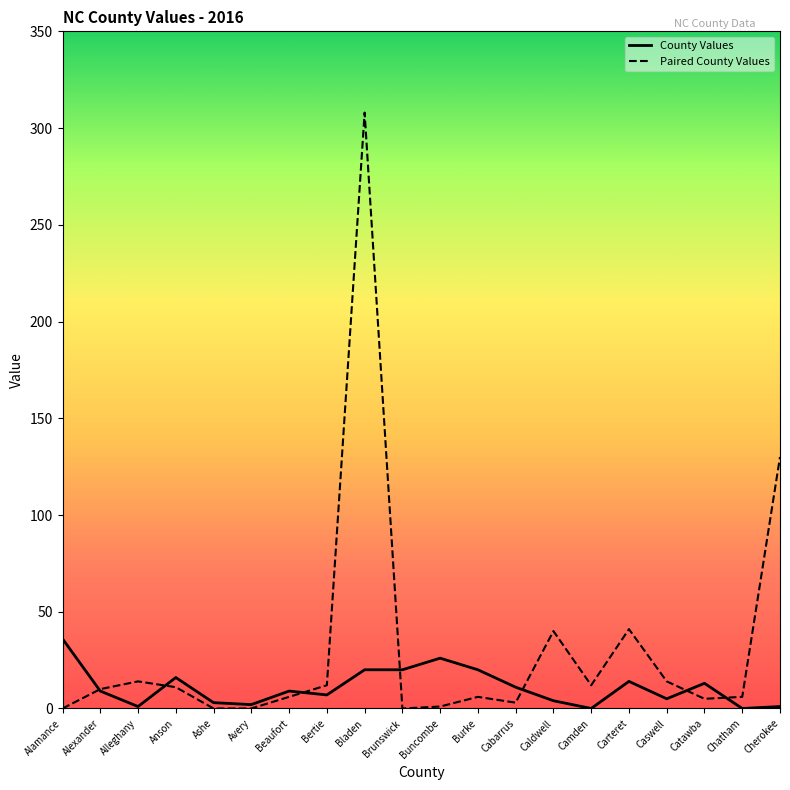

Which series has the largest range (max minus min)?

Paired County Values